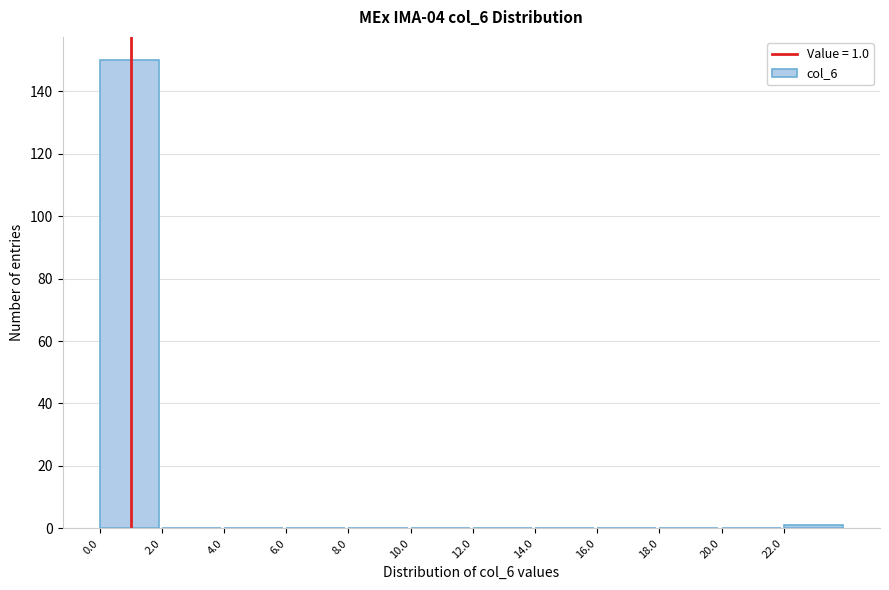

Which range on the x-axis has the tallest bar?

0 to 2